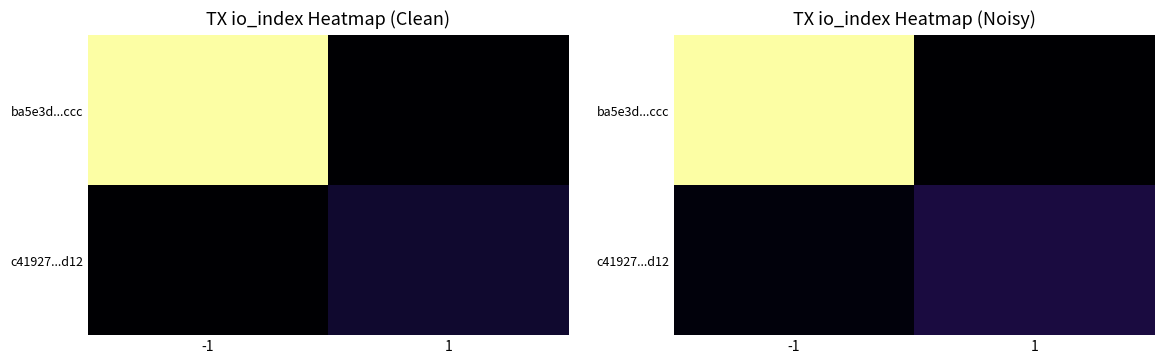

What is the difference between the highest and lowest values at -1?

69.1